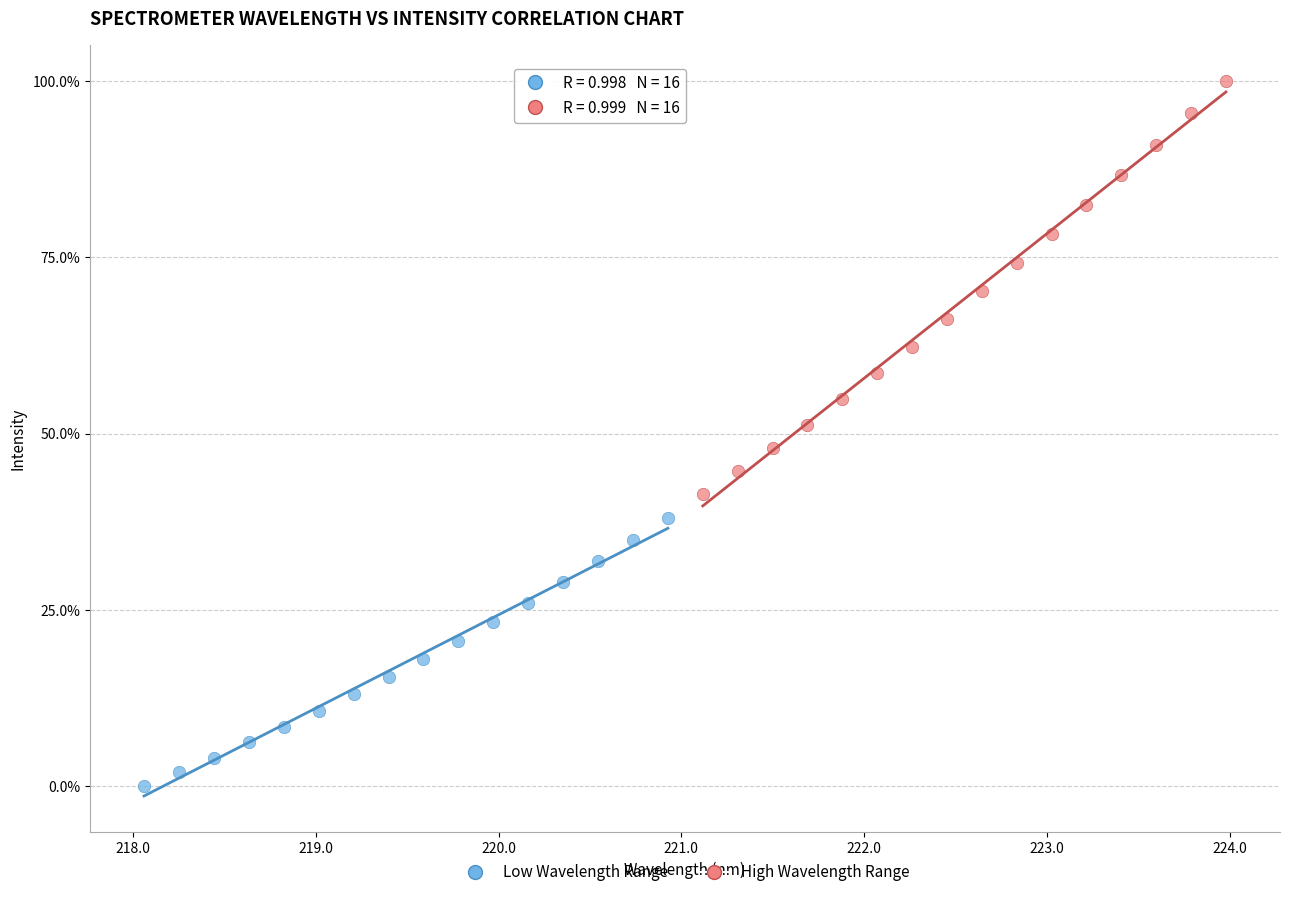

Which series reaches the maximum Y coordinate?

High Wavelength Range